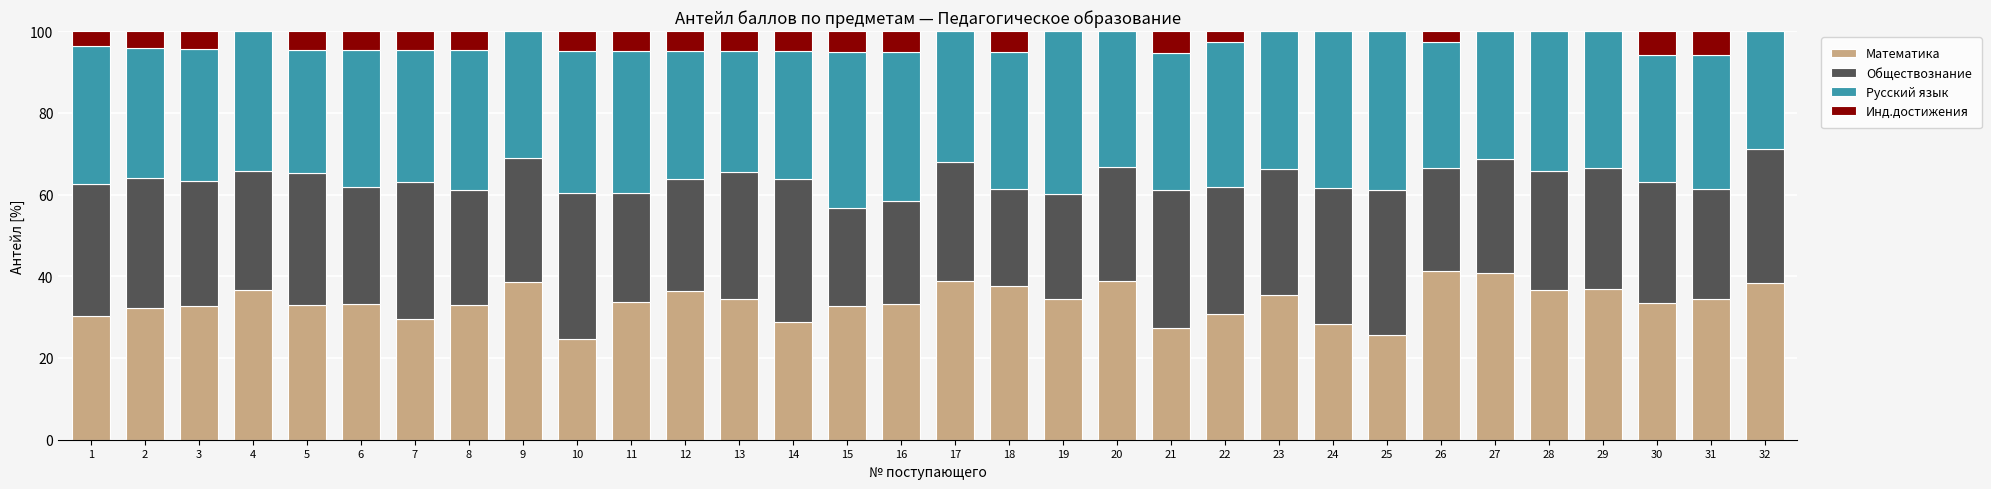

Does the chart contain stacked bars?

Yes